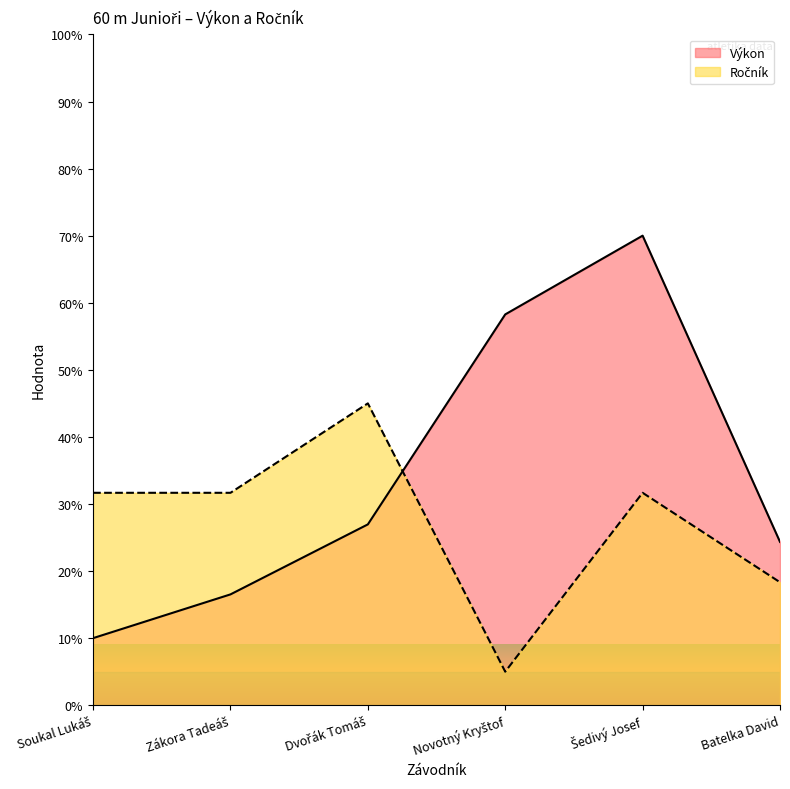

True or false: Výkon has a value of 10.0 at Soukal Lukáš.

True